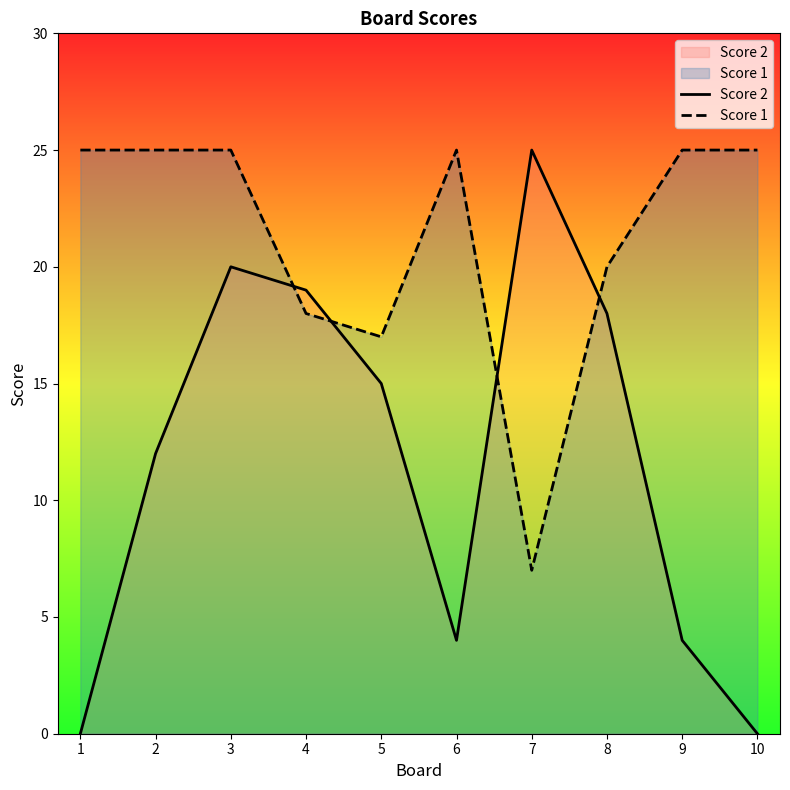

What is the value of the Score 1 point at the 7th from the left?

7